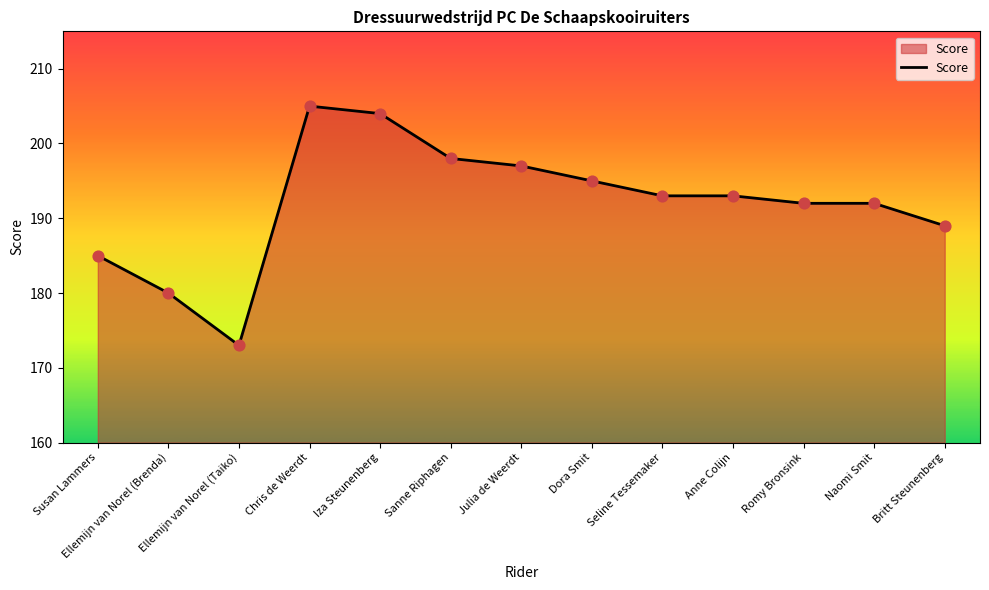

What is the change in value from Ellemijn van Norel (Taiko) to Anne Colijn?

+20